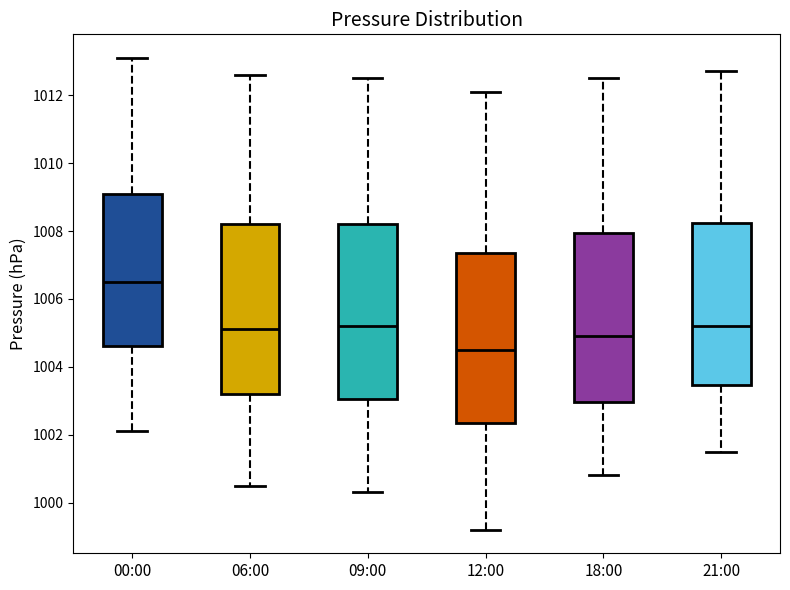

Reading left to right, read every box against the y-axis: the position of its median line, the range the box covers, and the ends of its whiskers. The values are not printed on the chart, so give them approximately, as read against the axis.

00:00: median 1006.6, box 1004.6 to 1009.2, whiskers 1002.2 to 1013.2
06:00: median 1005.2, box 1003.2 to 1008.2, whiskers 1000.6 to 1012.6
09:00: median 1005.2, box 1003.0 to 1008.2, whiskers 1000.4 to 1012.6
12:00: median 1004.6, box 1002.4 to 1007.4, whiskers 999.2 to 1012.2
18:00: median 1005.0, box 1003.0 to 1008.0, whiskers 1000.8 to 1012.6
21:00: median 1005.2, box 1003.4 to 1008.2, whiskers 1001.6 to 1012.8